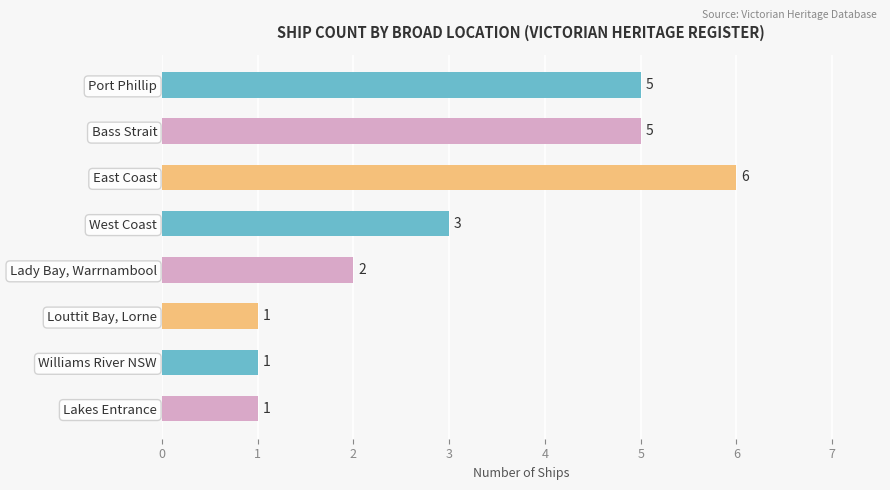

What is the ratio of the value at Bass Strait to the value at Lady Bay, Warrnambool?

2.5